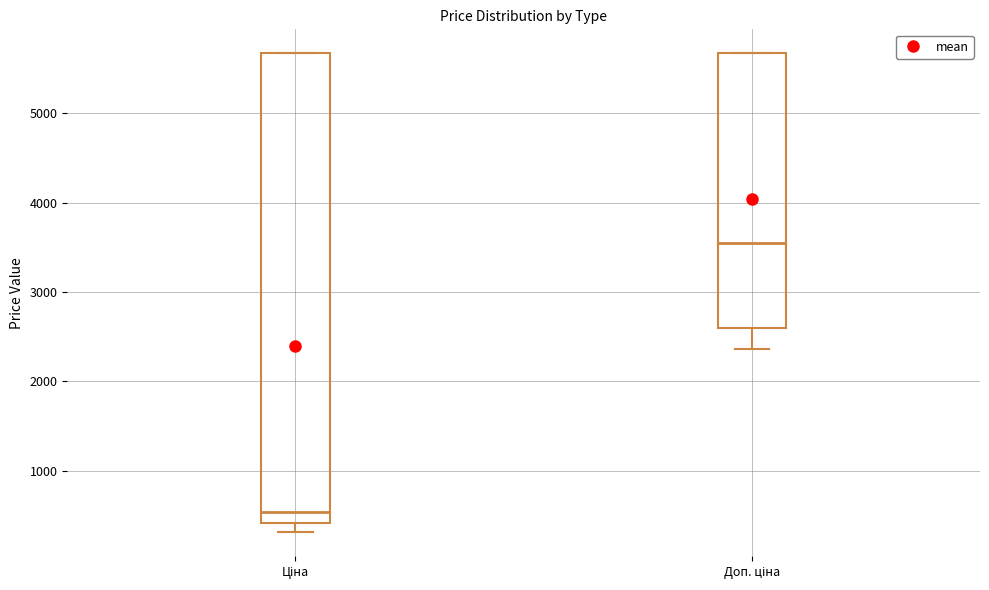

Where does the lower whisker of the box for Ціна end on the y-axis? The values are not printed on the chart, so give them approximately, as read against the axis.

300